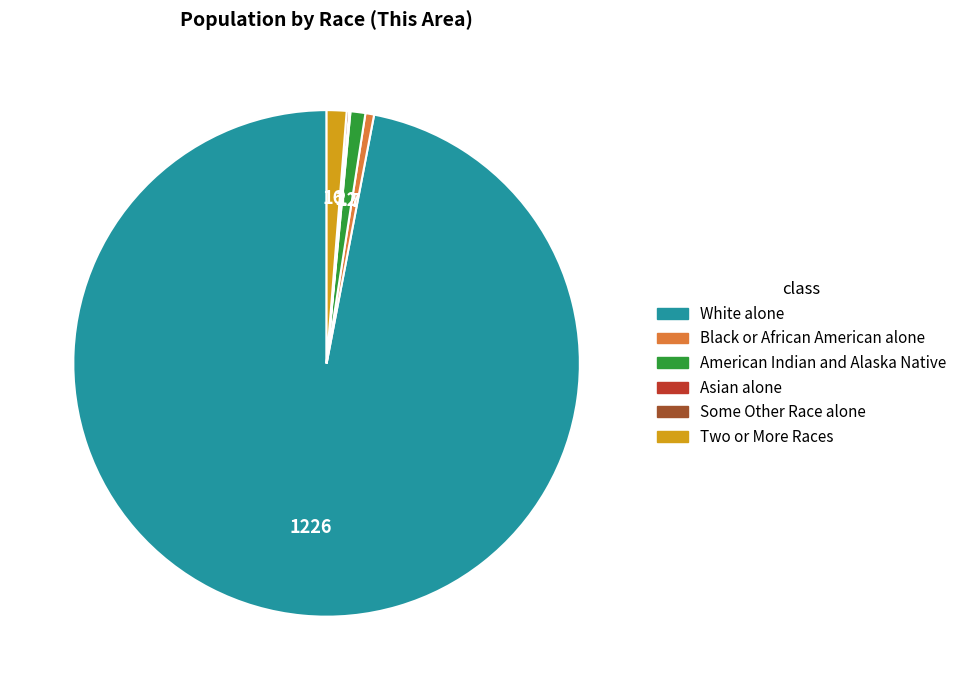

Is there any slice that represents more than half of the pie?

Yes